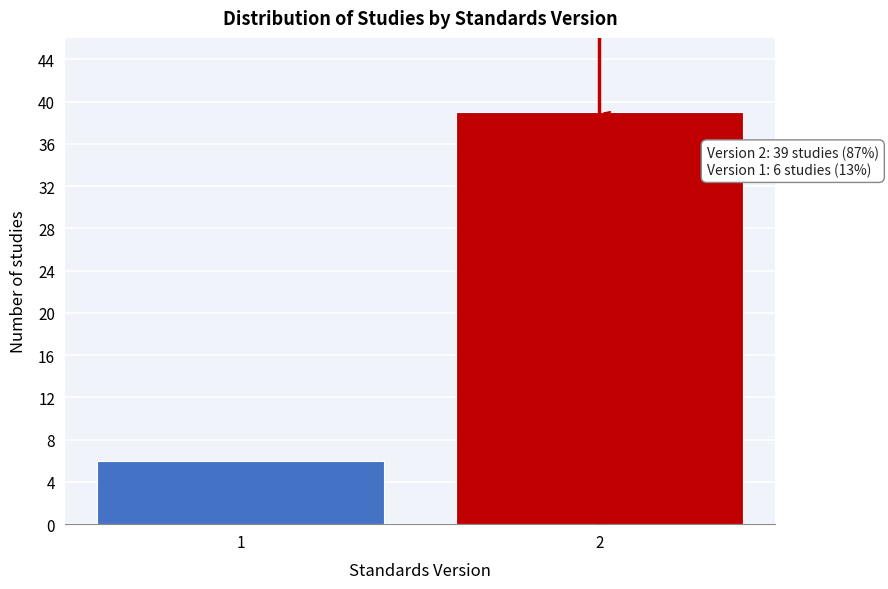

Reading left to right, transcribe all the data shown in this chart.

6	39